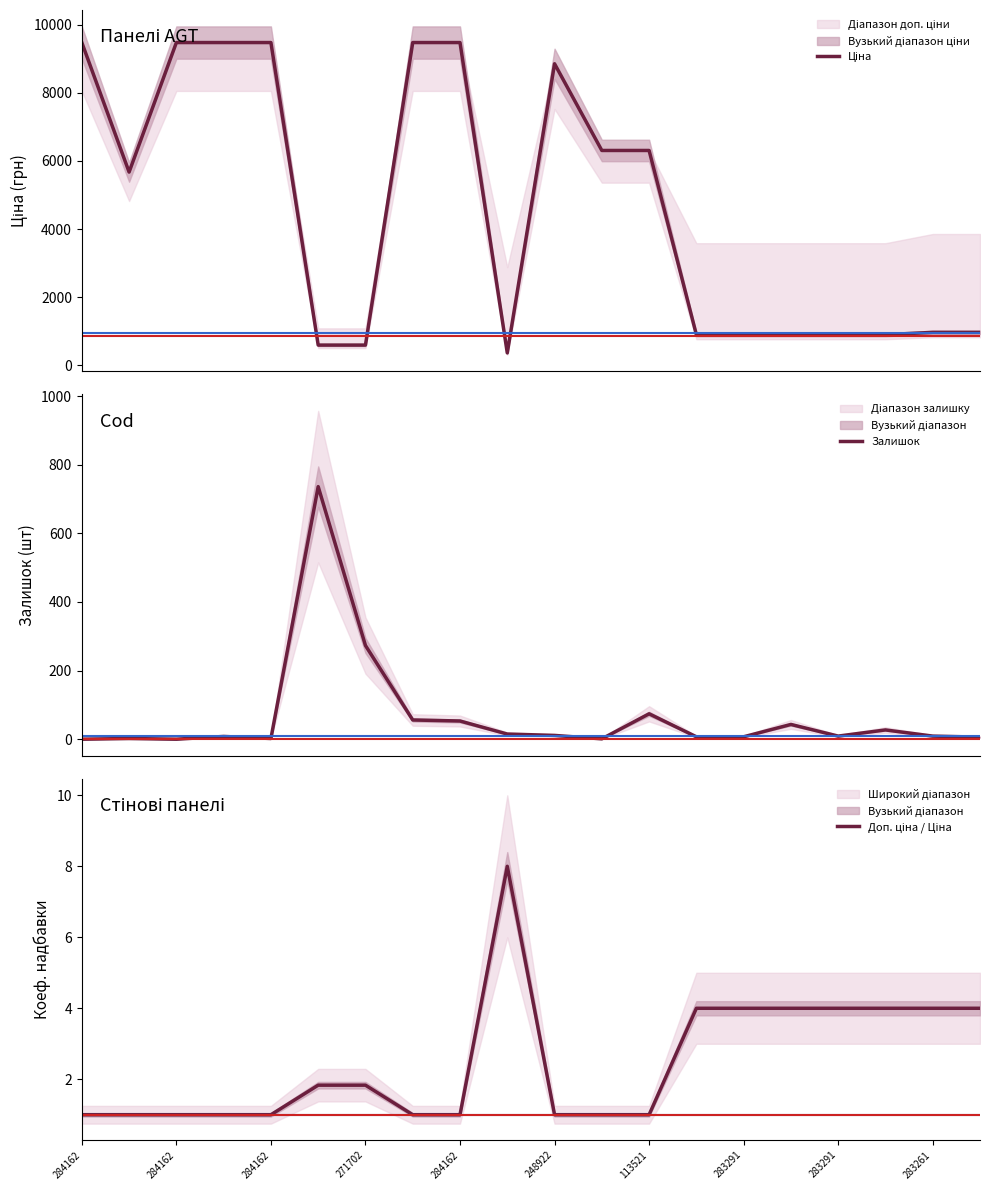

What is the value of the Залишок point at the 9th from the left?

56.0